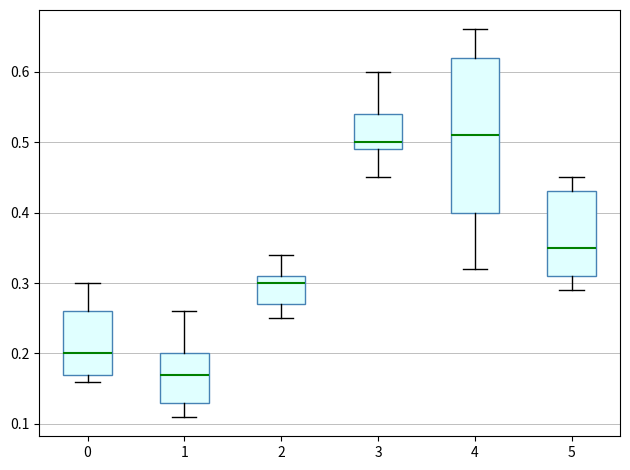

Which box's median line is the highest?

4